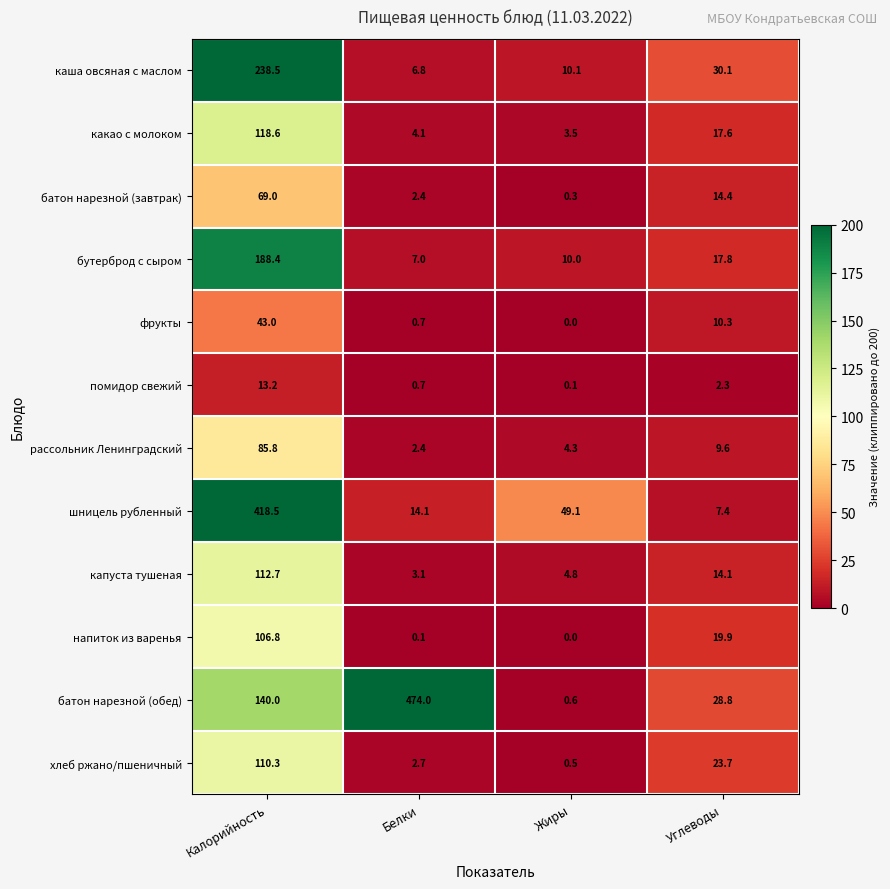

How many data points in шницель рубленный are less than 49?

2